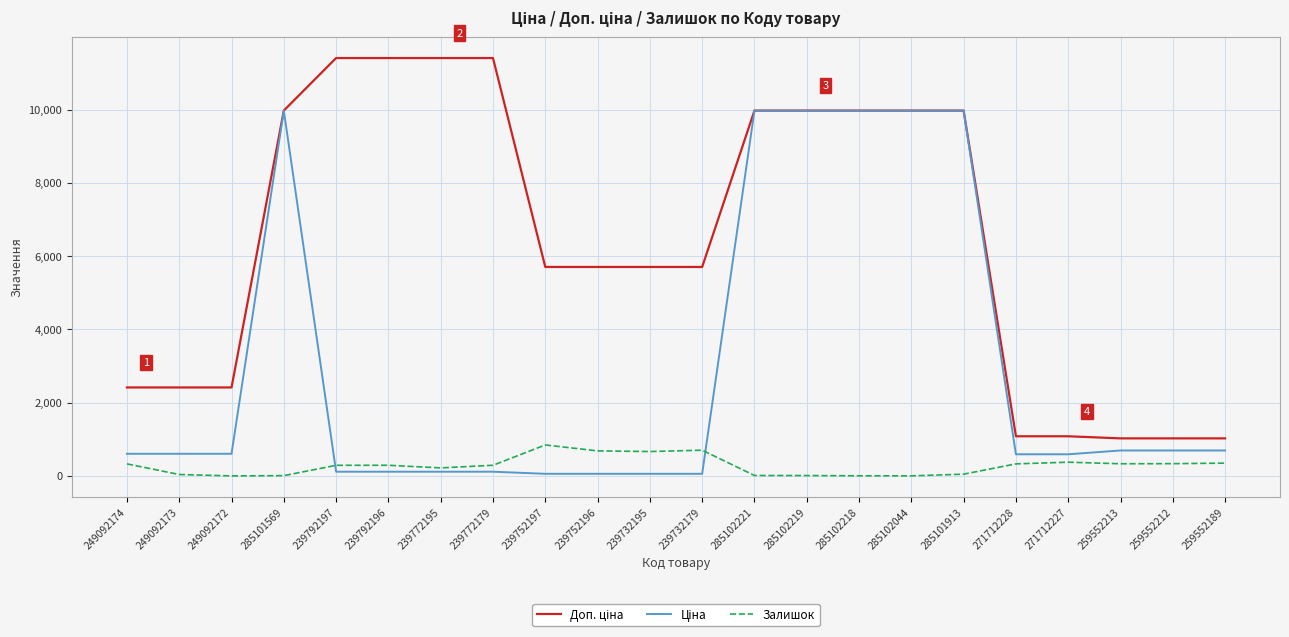

Is it true that Залишок equals 328.0 at 249092174?

True